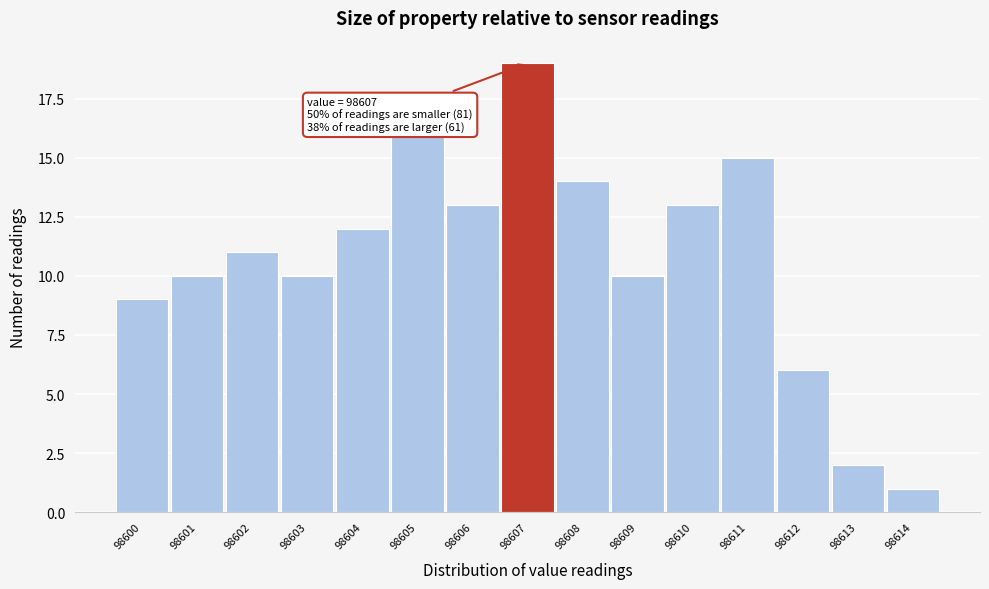

Which range on the x-axis has the tallest bar?

98606.5 to 98607.5